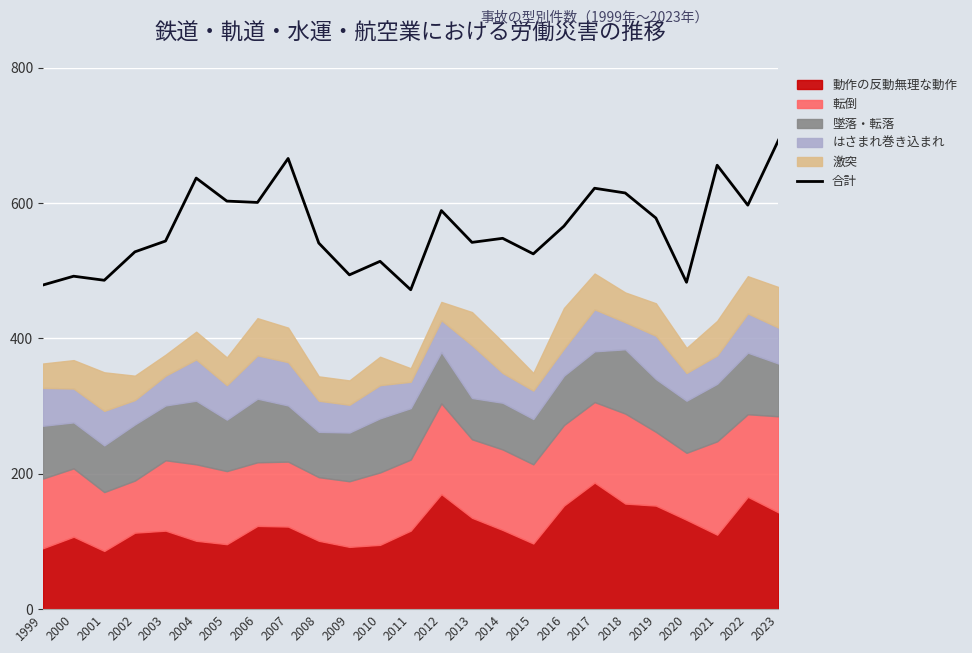

What is the average value?

563